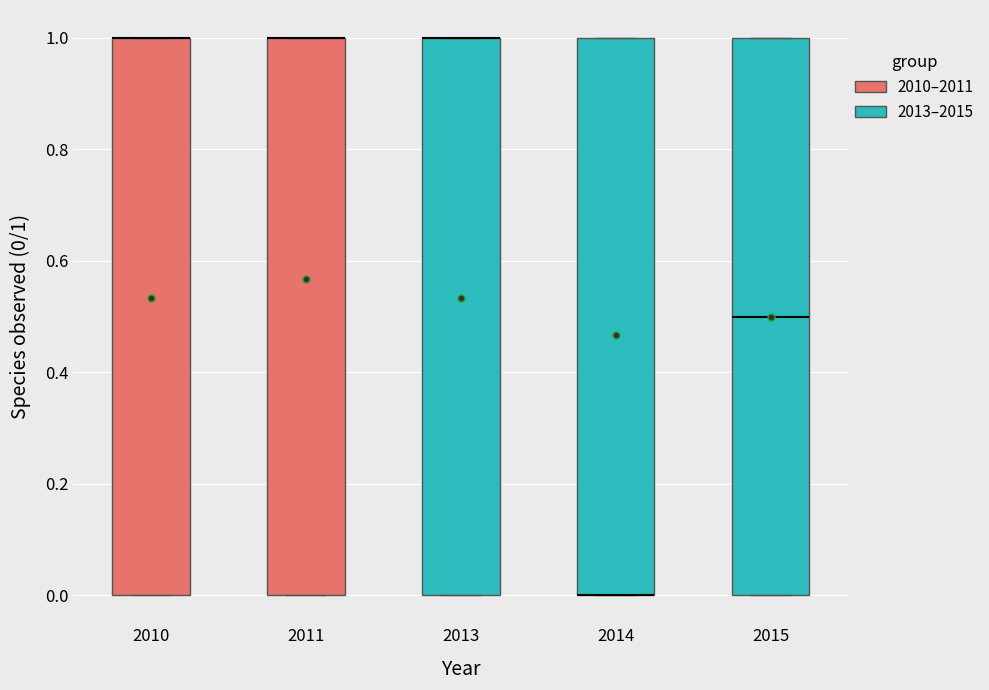

Reading left to right, transcribe this box plot: for each box, give where its median line is, the range the box spans, and where its two whiskers end, as read against the y-axis. The values are not printed on the chart, so give them approximately, as read against the axis.

2010: median 1.0 (drawn on the box's upper edge), box 0.0 to 1.0, whiskers 0.0 to 1.0
2011: median 1.0 (drawn on the box's upper edge), box 0.0 to 1.0, whiskers 0.0 to 1.0
2013: median 1.0 (drawn on the box's upper edge), box 0.0 to 1.0, whiskers 0.0 to 1.0
2014: median 0.0 (drawn on the box's lower edge), box 0.0 to 1.0, whiskers 0.0 to 1.0
2015: median 0.5, box 0.0 to 1.0, whiskers 0.0 to 1.0